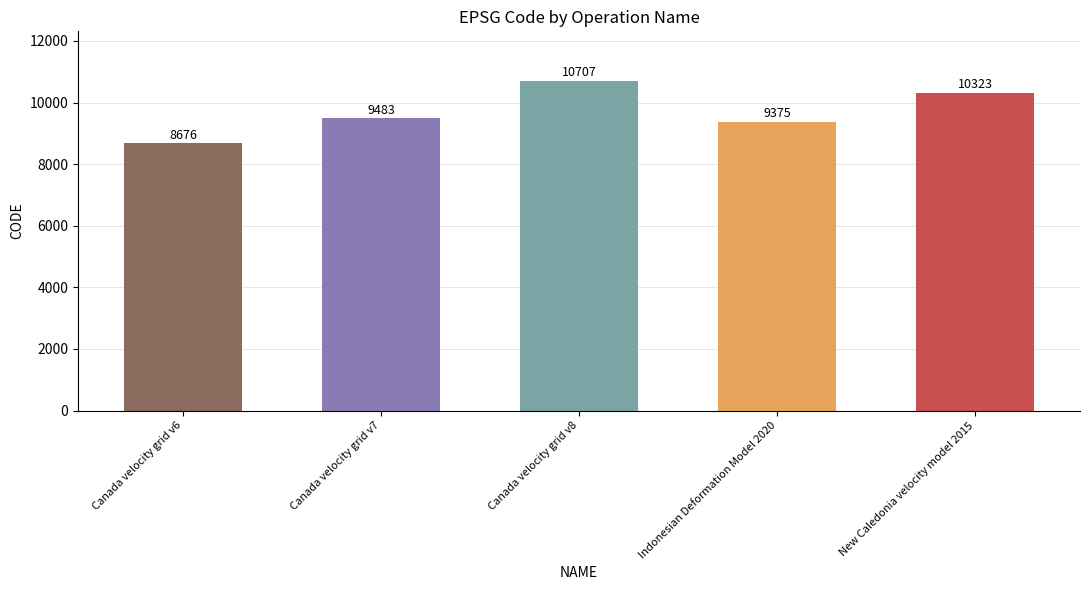

What is the difference between the maximum and minimum values?

2031